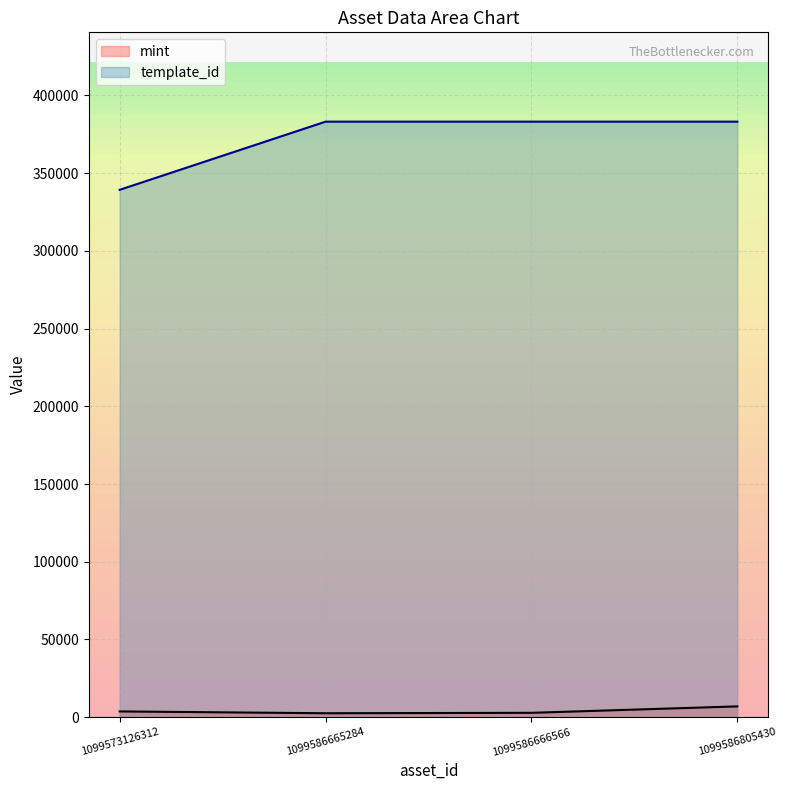

What is the difference between the second highest and minimum values in the mint series?

1171